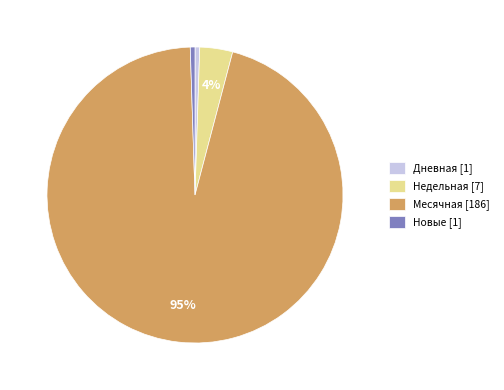

What is the largest slice in the pie chart?

Месячная [186]